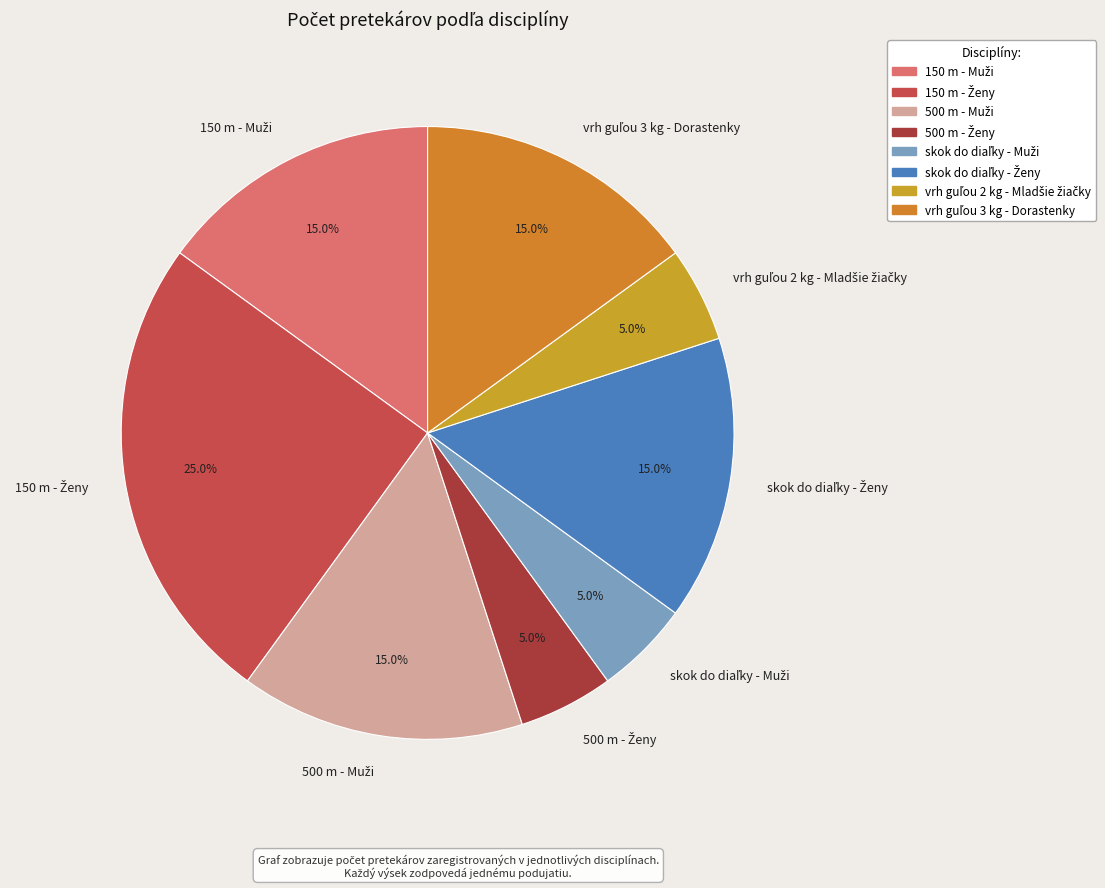

Does any single category account for the majority?

No